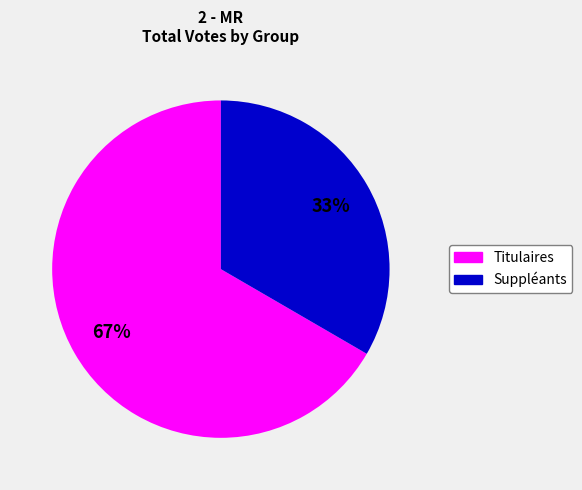

Does any single category account for the majority?

Yes